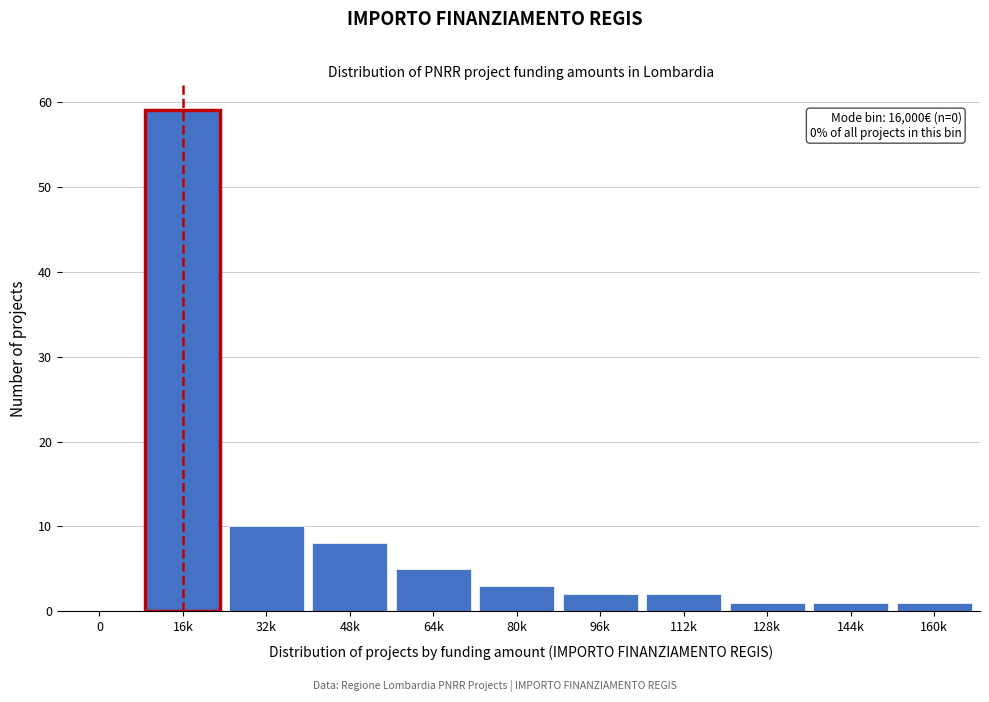

Reading left to right, extract all data points from this chart.

0=0	16k=59	32k=10	48k=8	64k=5	80k=3	96k=2	112k=2	128k=1	144k=1	160k=1